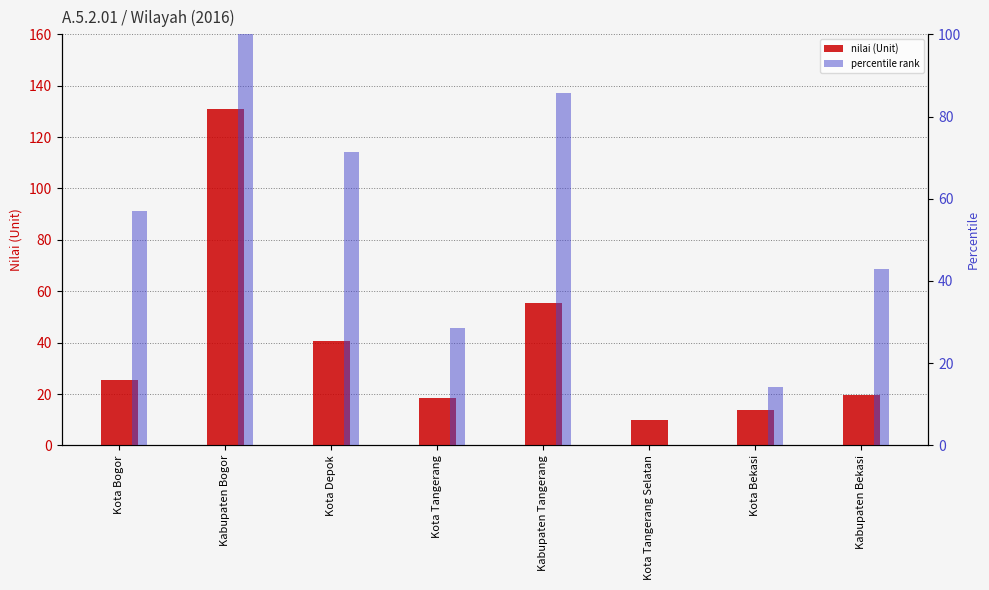

Reading left to right, list all the values displayed in this chart.

nilai (Unit): Kota Bogor=25.3	Kabupaten Bogor=130.8	Kota Depok=40.7	Kota Tangerang=18.4	Kabupaten Tangerang=55.5	Kota Tangerang Selatan=9.8	Kota Bekasi=13.7	Kabupaten Bekasi=19.5
percentile rank: Kota Bogor=57.1	Kabupaten Bogor=100.0	Kota Depok=71.4	Kota Tangerang=28.6	Kabupaten Tangerang=85.7	Kota Tangerang Selatan=0.0	Kota Bekasi=14.3	Kabupaten Bekasi=42.9